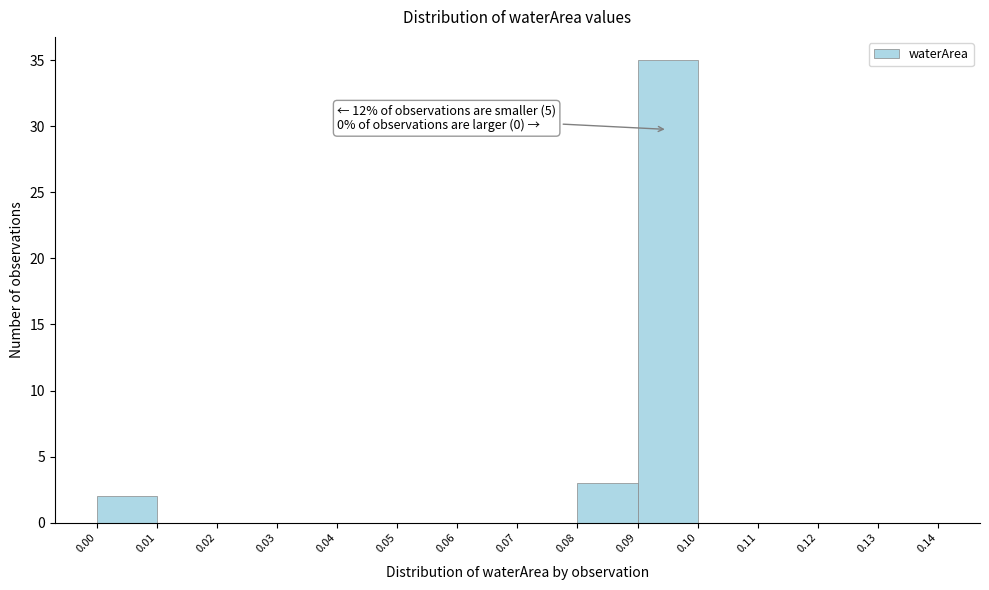

Over which range of the x-axis is the bar tallest?

0.09 to 0.10